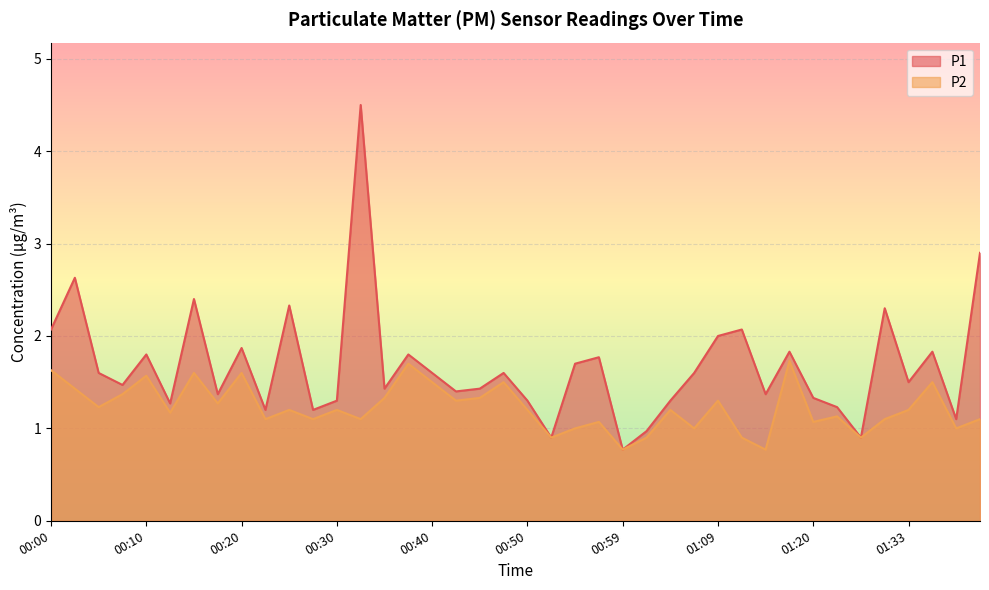

How many interior local valleys does the P1 series have?

13